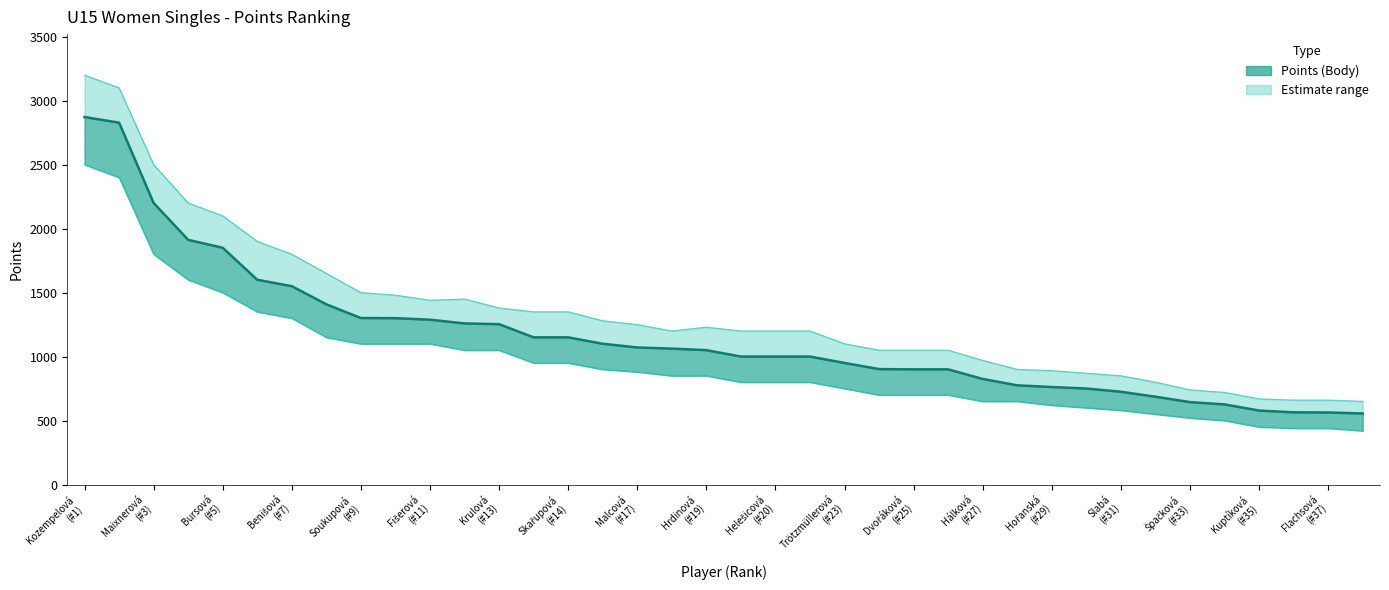

What is the value of the Upper point at the 32nd from the left?

800